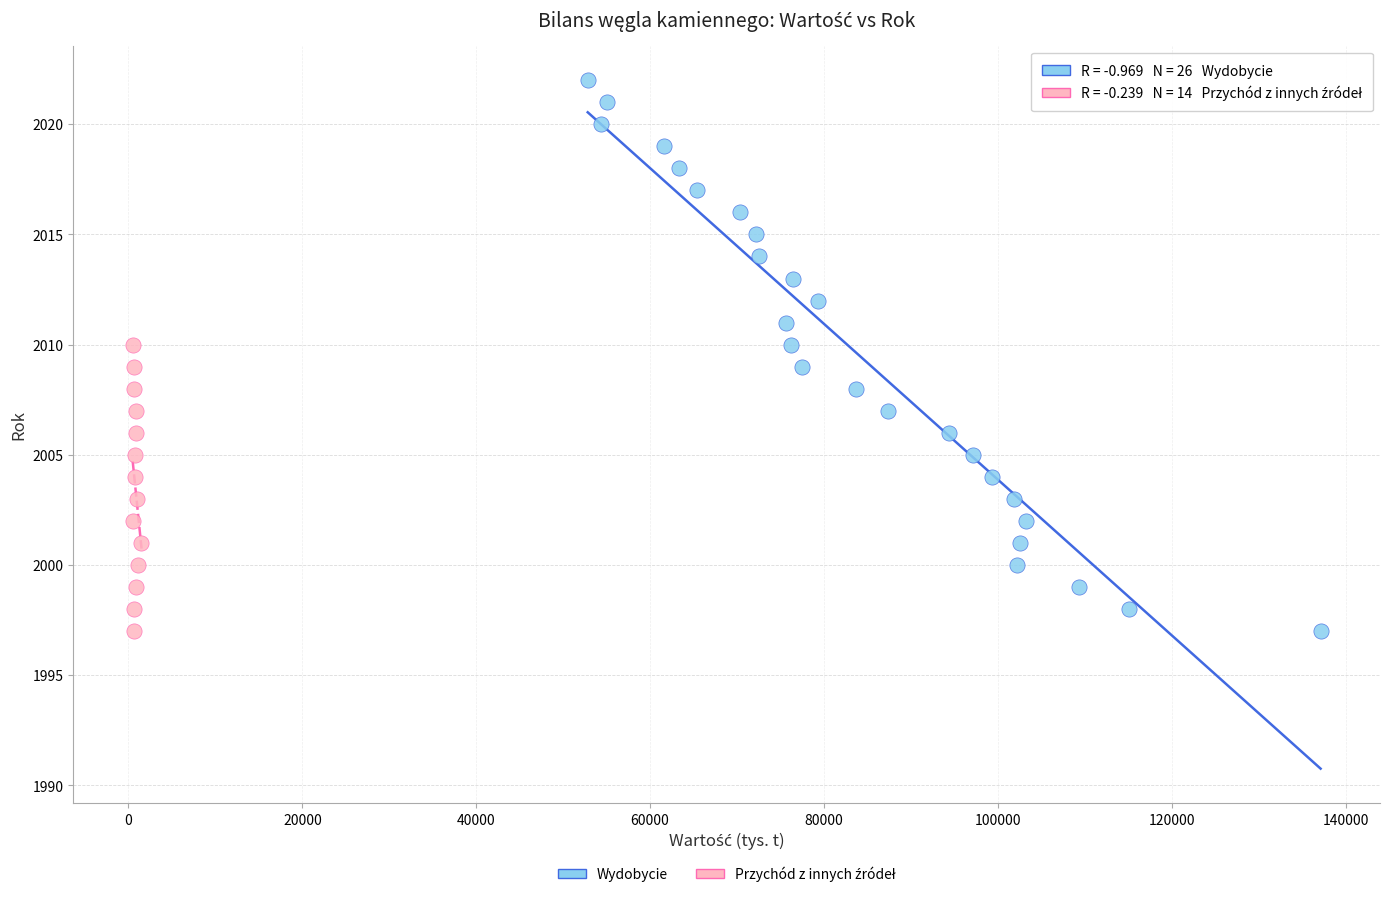

Which series has the widest spread of Y values?

Wydobycie